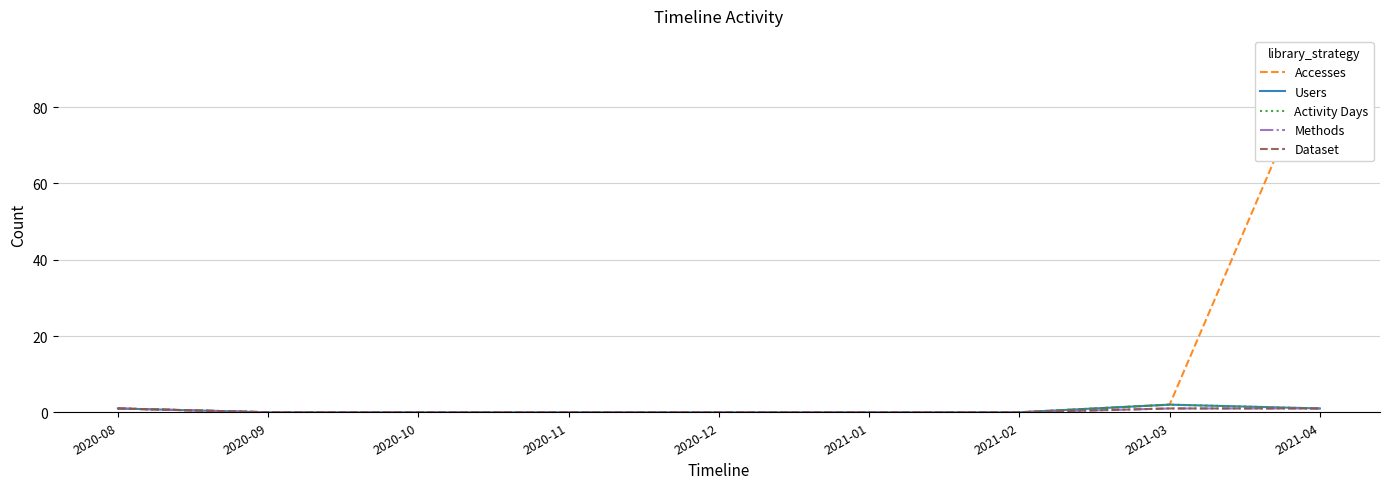

What position from the right is 2021-01?

4